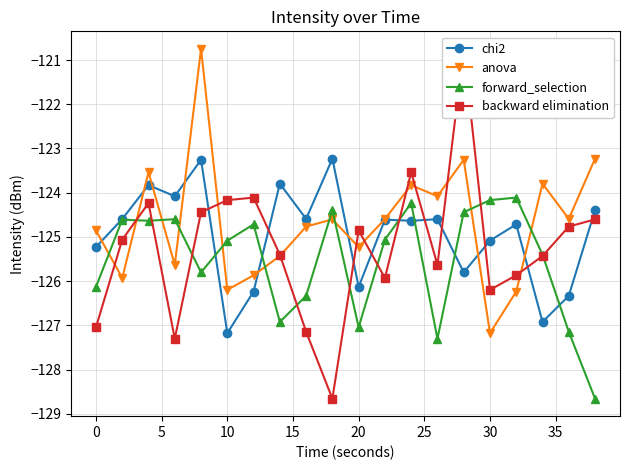

How many interior local peaks does the anova series have?

6